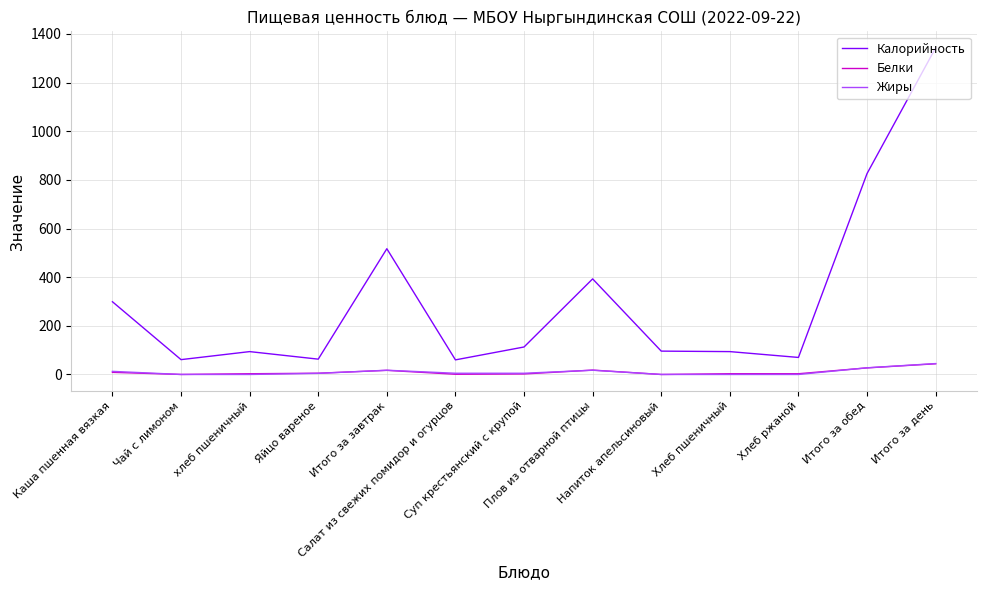

True or false: Калорийность and Жиры intersect in this chart.

False